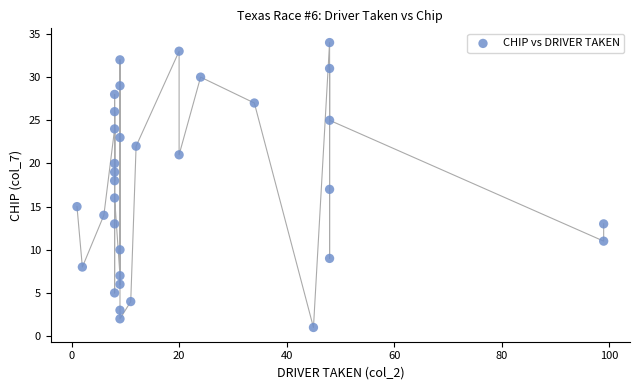

What is the range of Y values (max minus min)?

33